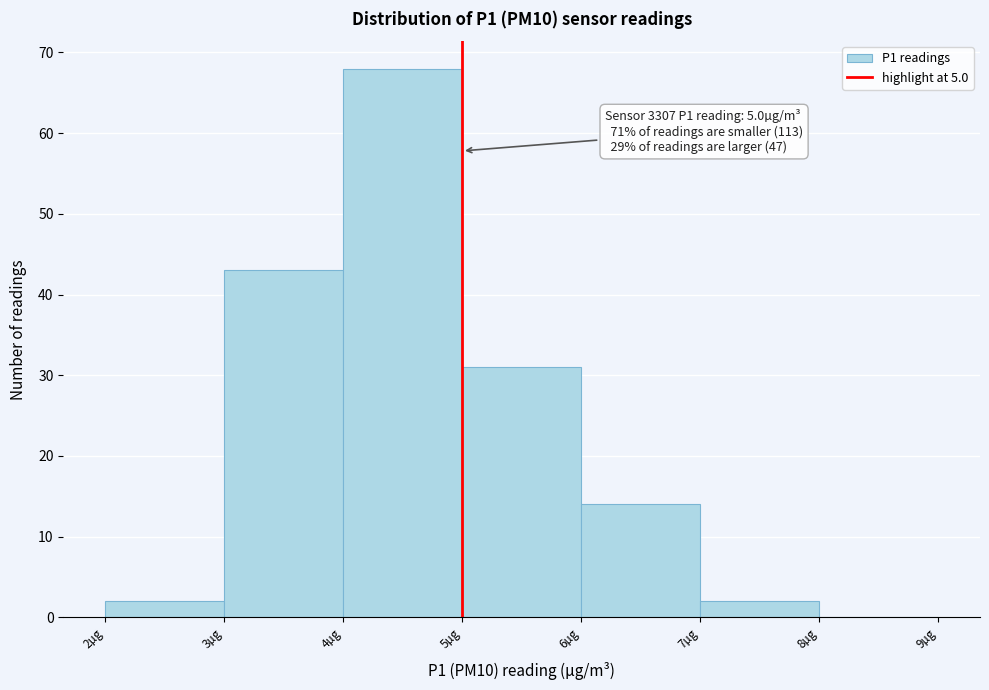

Over which range of the x-axis is the bar tallest?

4 to 5